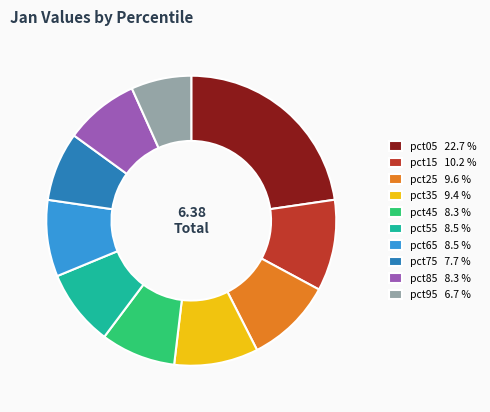

Is it true that pct45 is 8% of the pie?

True